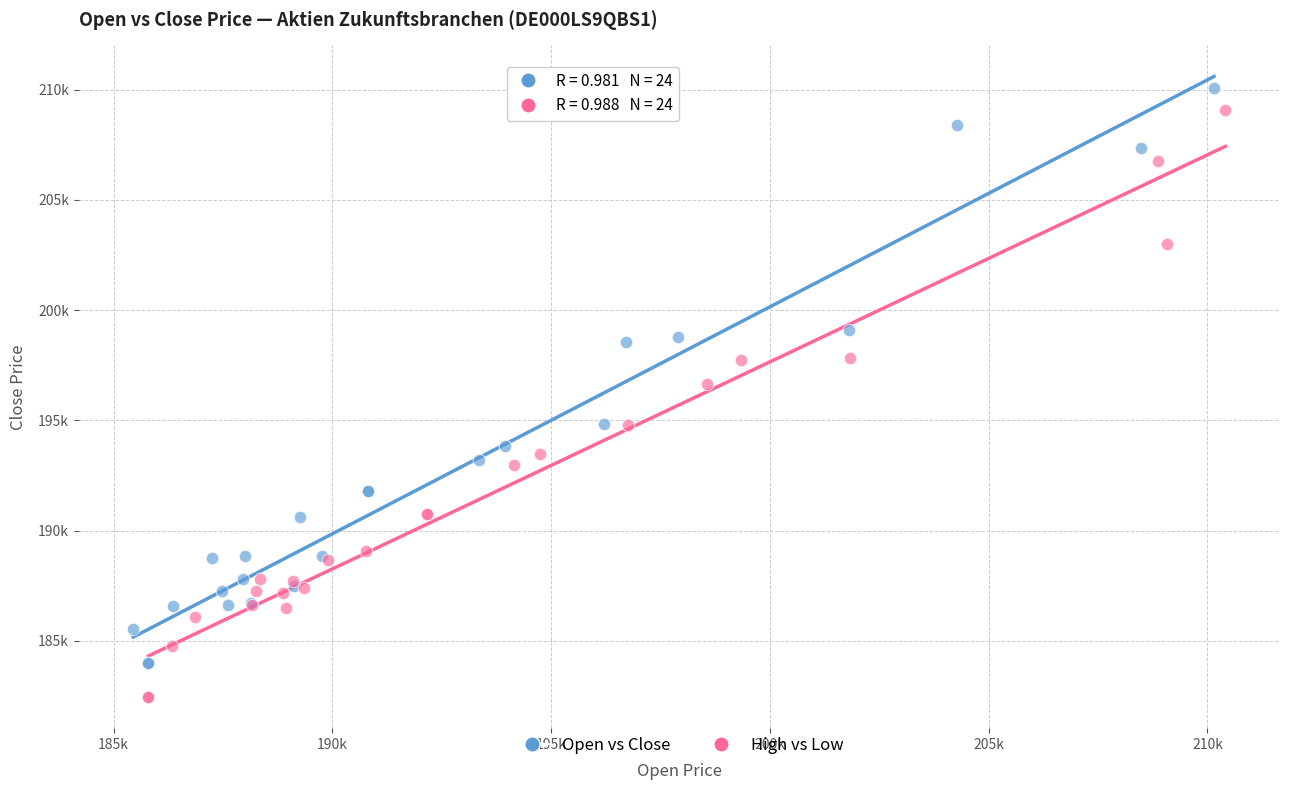

Which series reaches the minimum Y coordinate?

High vs Low